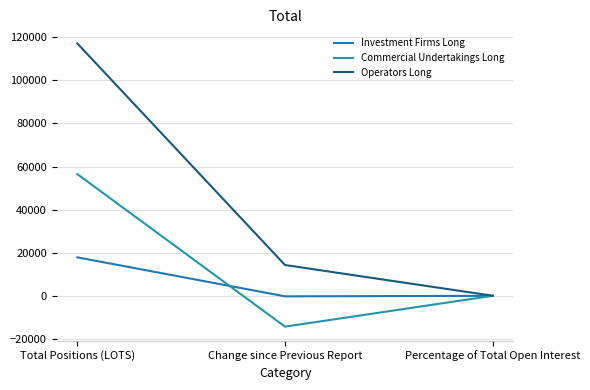

At how many categories does at least one series exceed 110181?

1